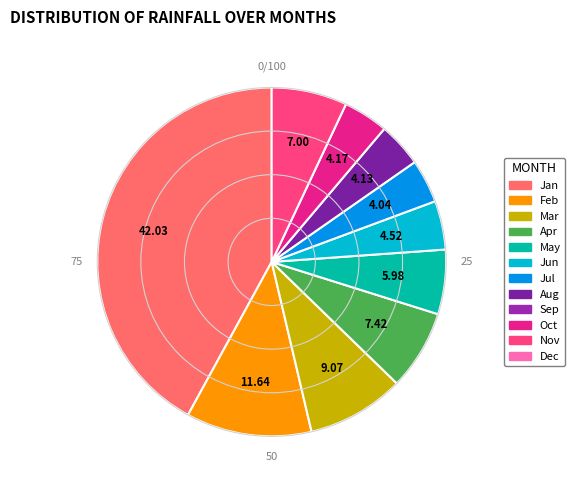

Is there a majority slice in this chart?

No